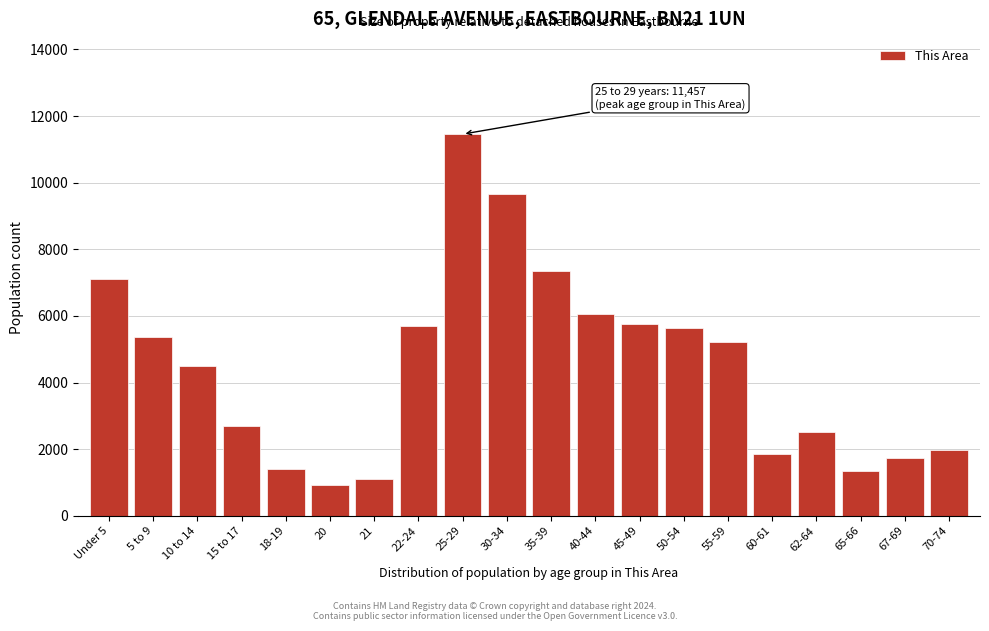

What is the sum of all values?

89276